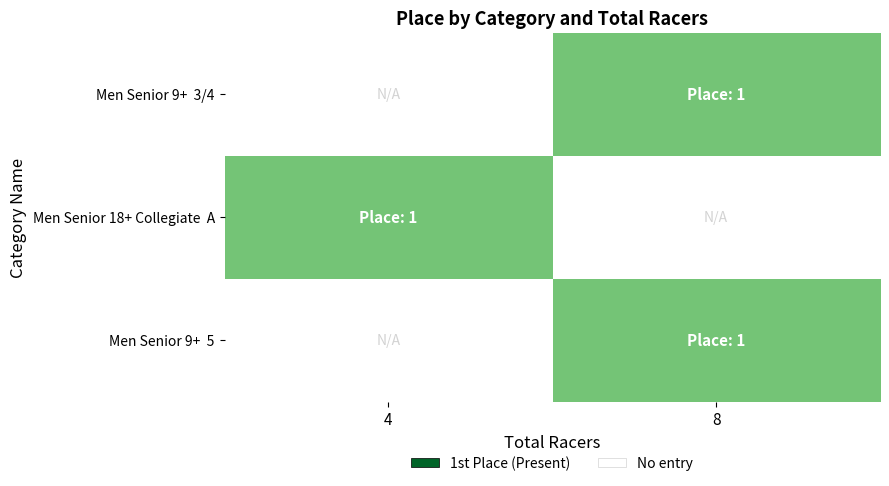

What is the smallest value displayed?

1.0